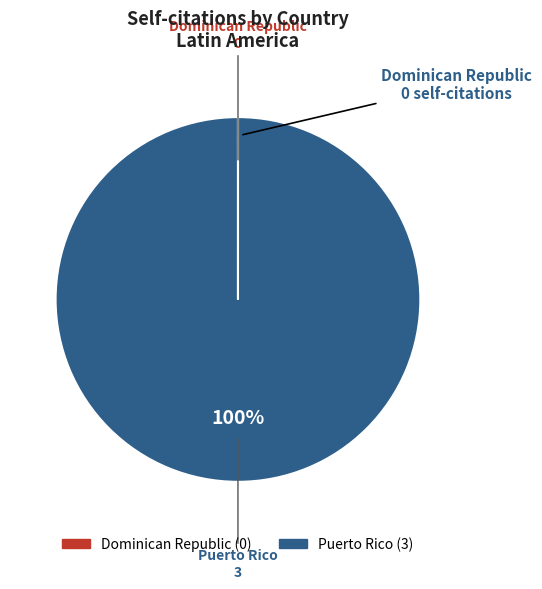

What is the largest slice in the pie chart?

Puerto Rico